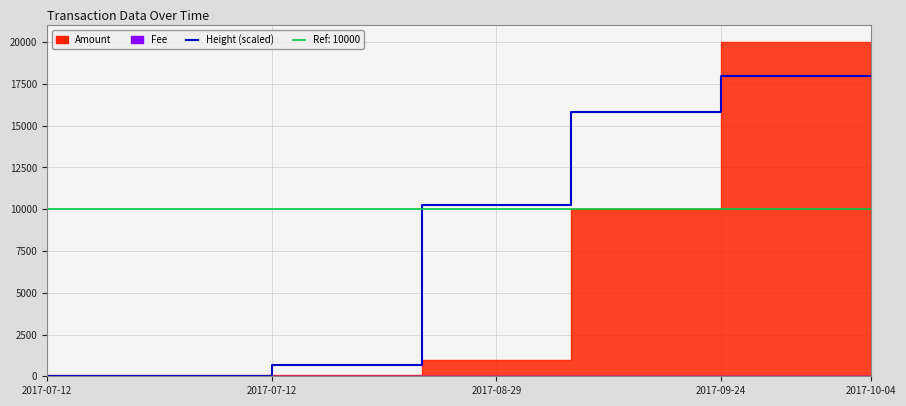

Reading left to right, transcribe all the data shown in this chart.

0.0	3.6	15.0	19.3	678.1	680.5	10255.6	10258.0	15841.3	15844.3	17997.6	18000.0